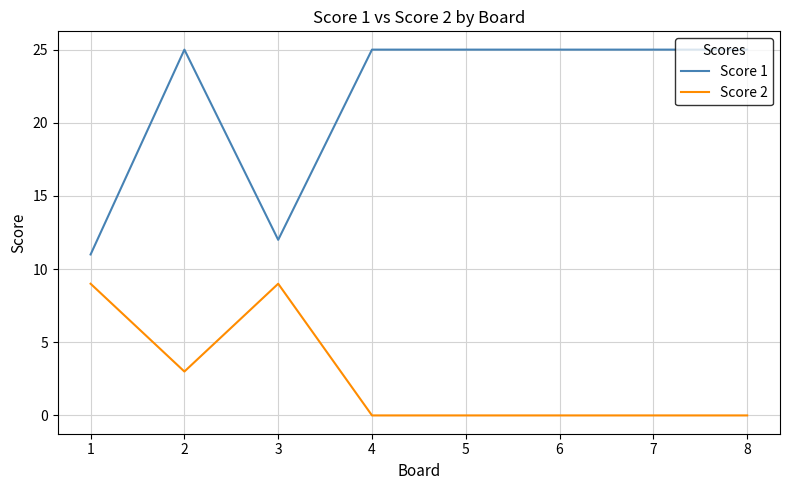

True or false: Score 1 and Score 2 cross at least once.

False